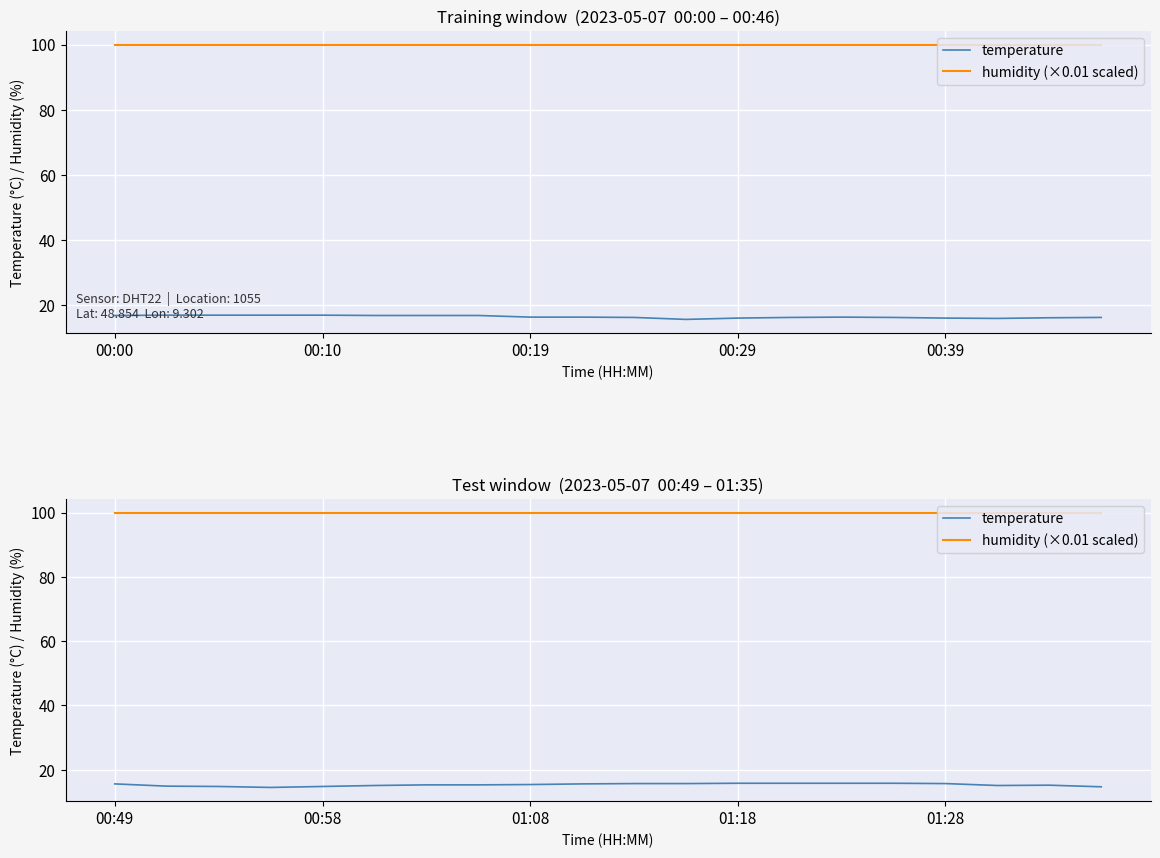

Is it true that humidity (×0.01 scaled) equals 34.9 at 10?

False